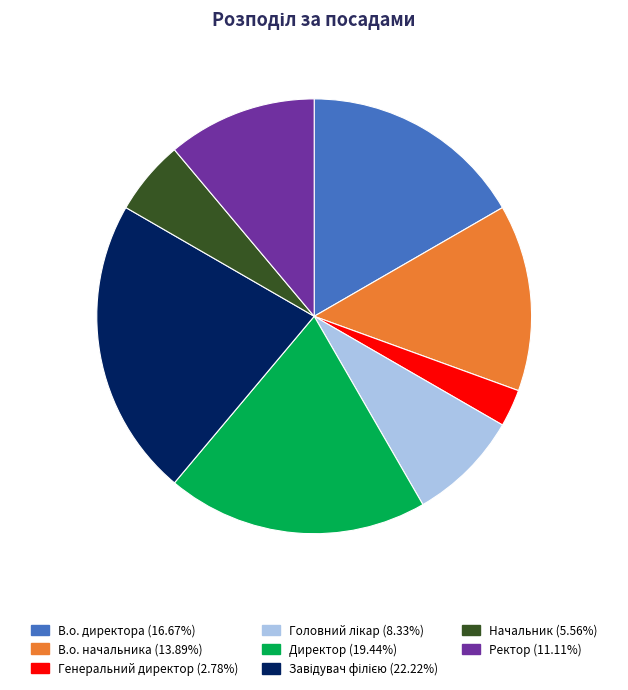

Approximately how many times larger is the value at Ректор compared to Генеральний директор?

4.0